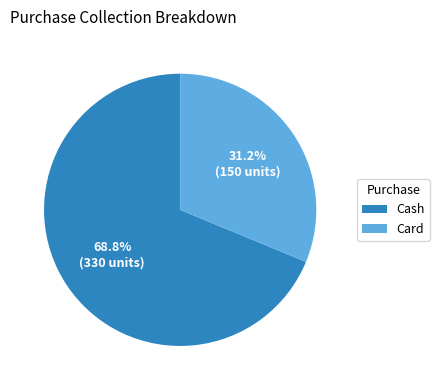

The Cash slice represents 58% of the pie. True or false?

False